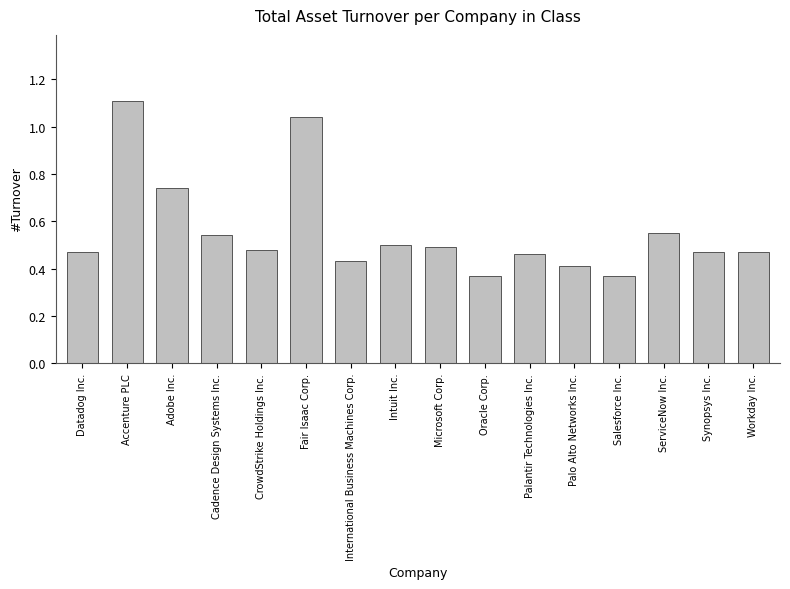

What is the label of the 1st bar from the right?

Workday Inc.